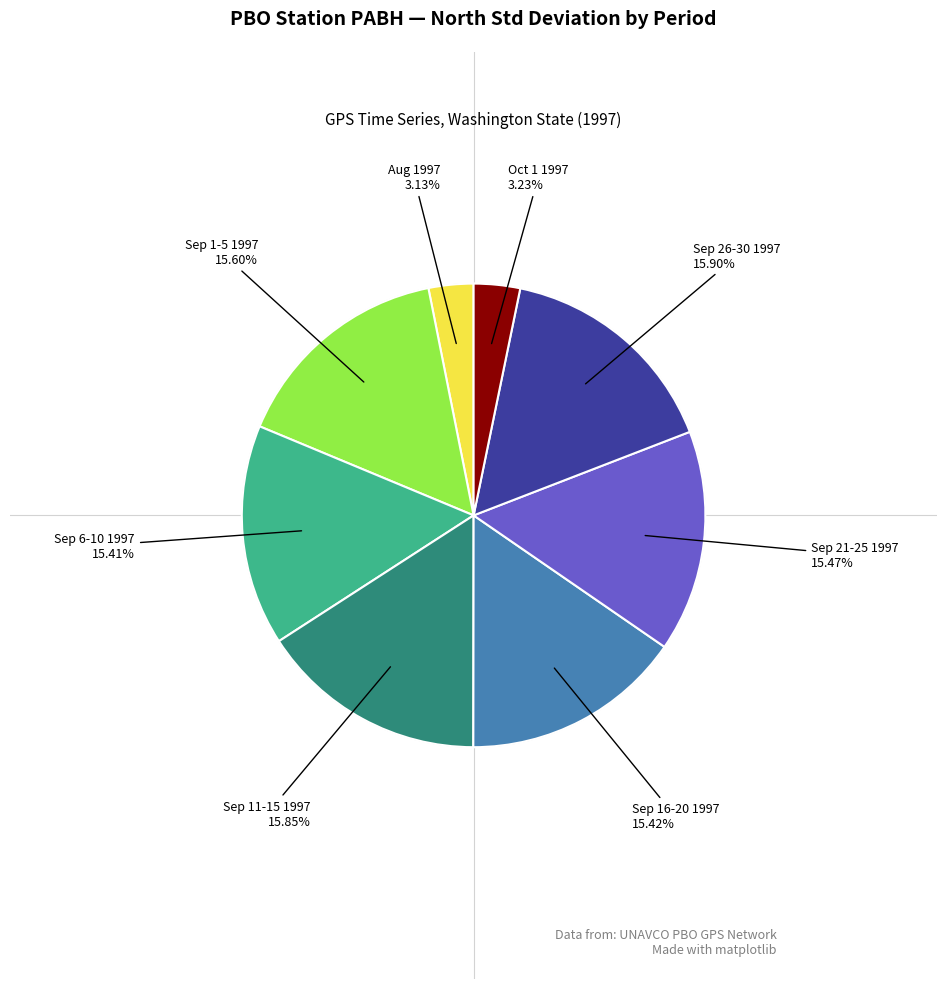

The 1997-09-04 slice represents 1% of the pie. True or false?

False